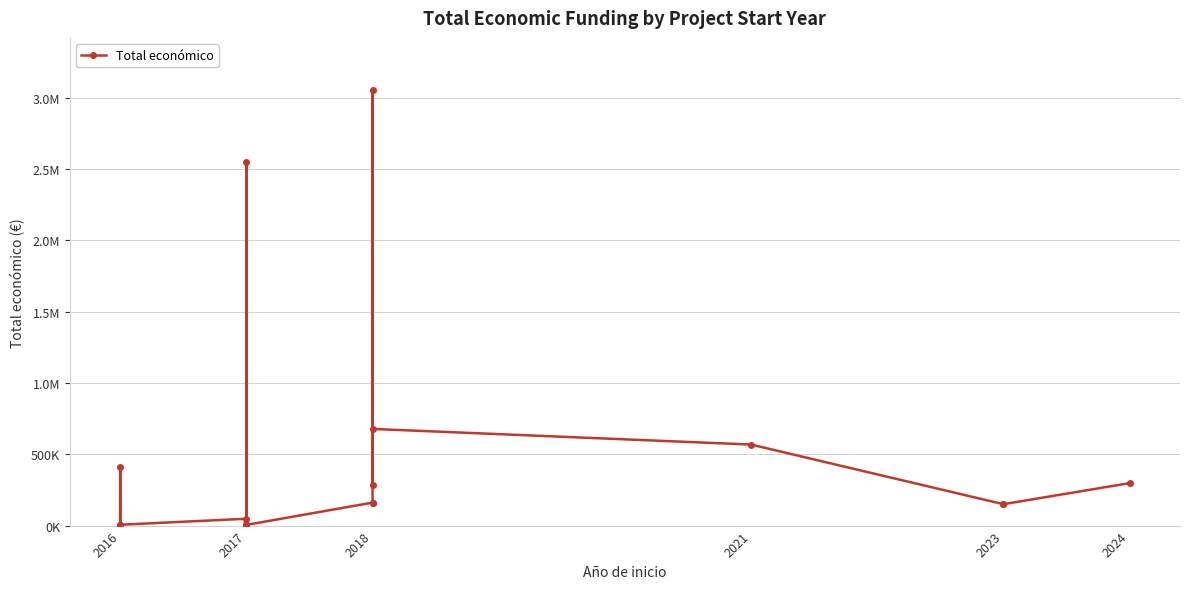

What position from the left is 10?

11